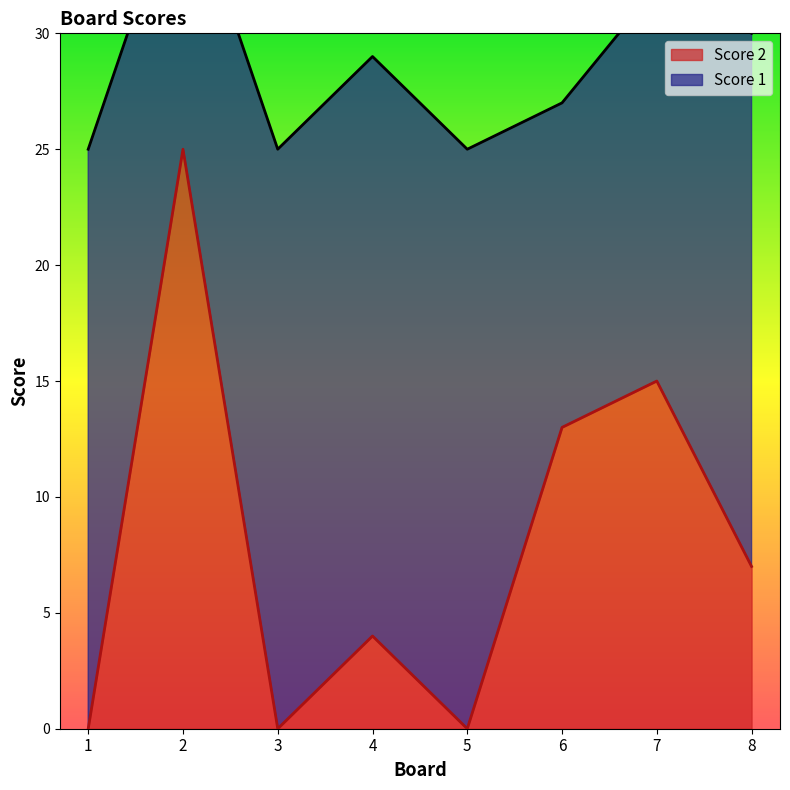

What is the ratio of the value at 2 to the value at 6?

1.9